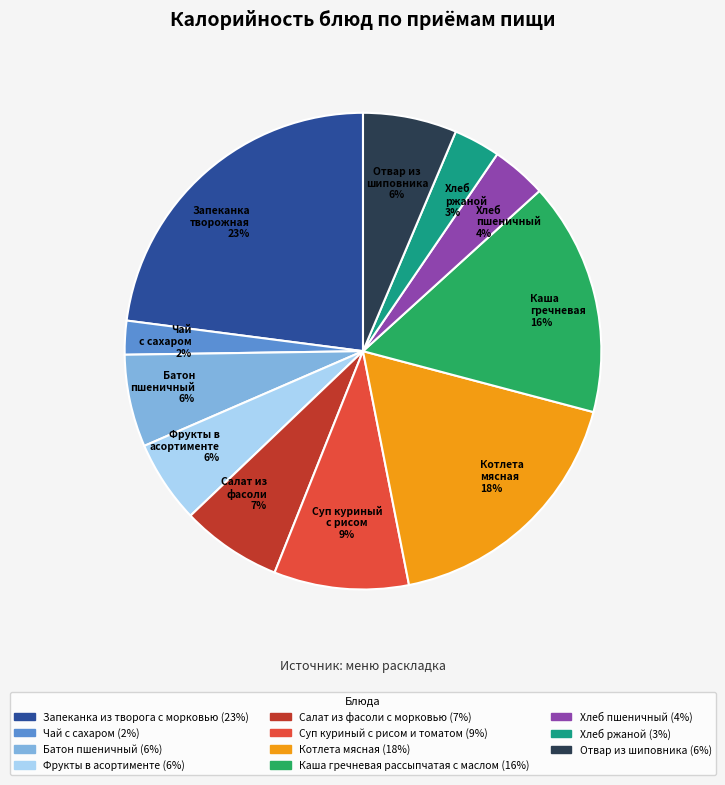

Is Суп куриный с рисом и томатом the majority of the pie?

No